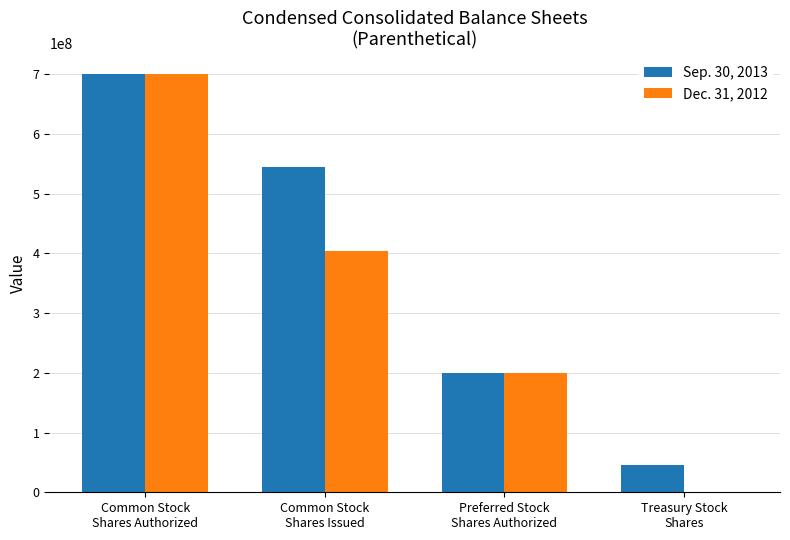

Which series has the largest total across all categories?

Sep. 30, 2013